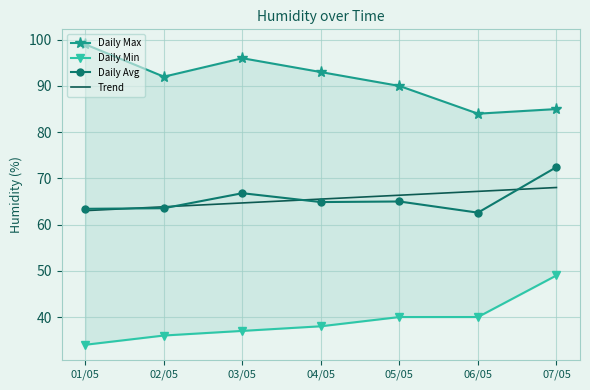

What position from the left is 03/05?

3